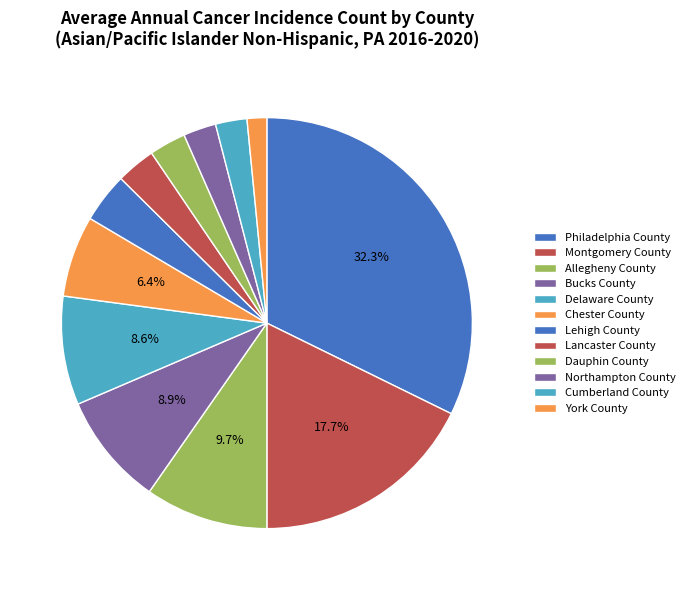

To the nearest percent, what percentage of the pie is Lehigh County?

4%